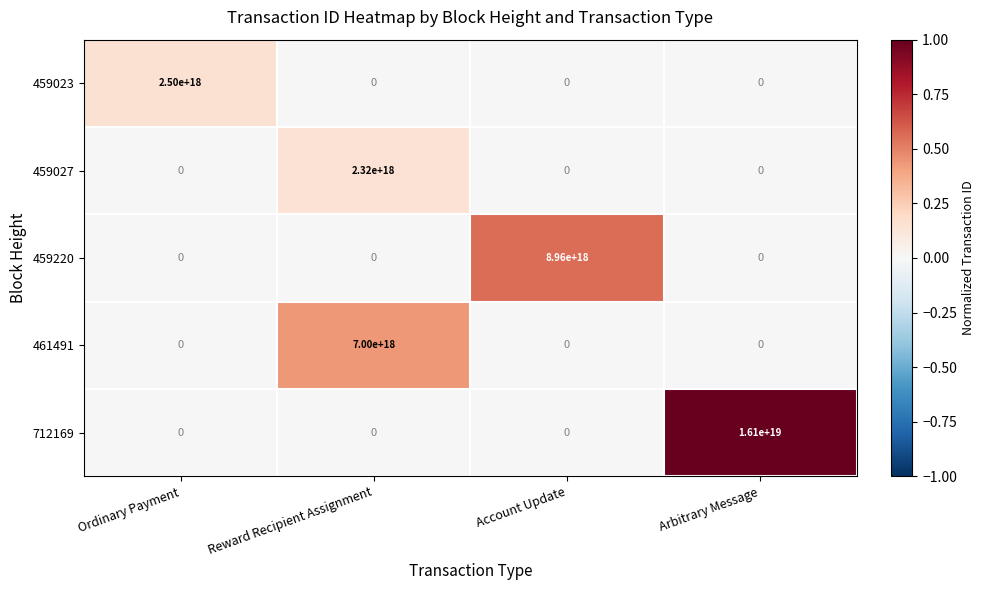

The value of 459220 at Ordinary Payment is 0. True or false?

True